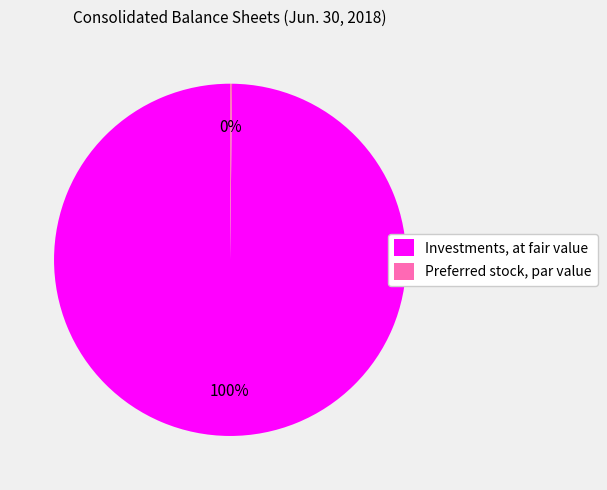

Which category has the biggest portion of the pie?

Investments, at fair value